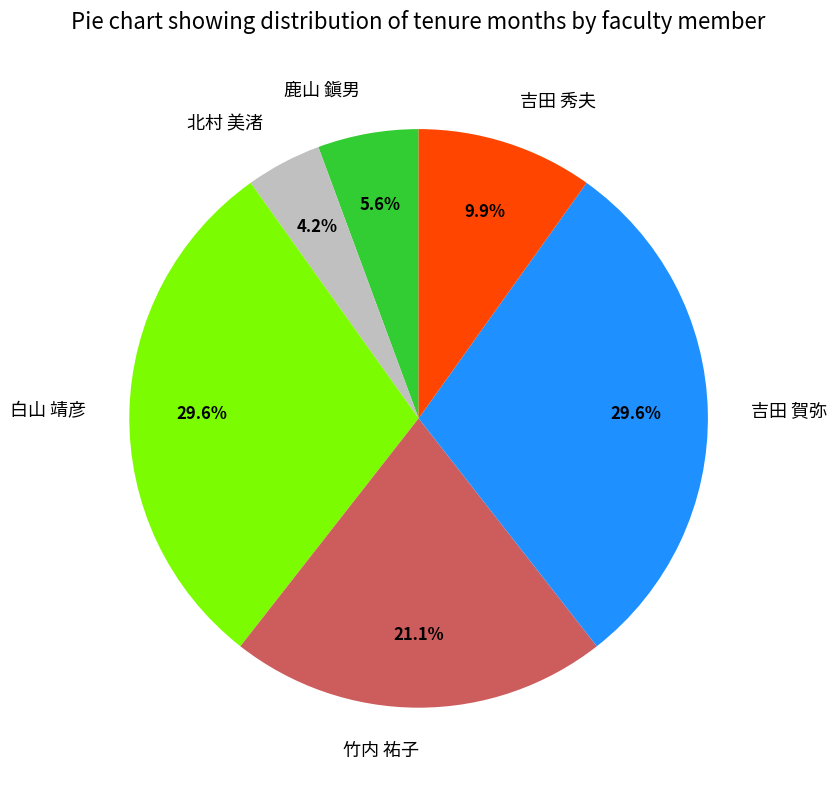

What percentage is the 北村 美渚 slice, to the nearest percent?

4%